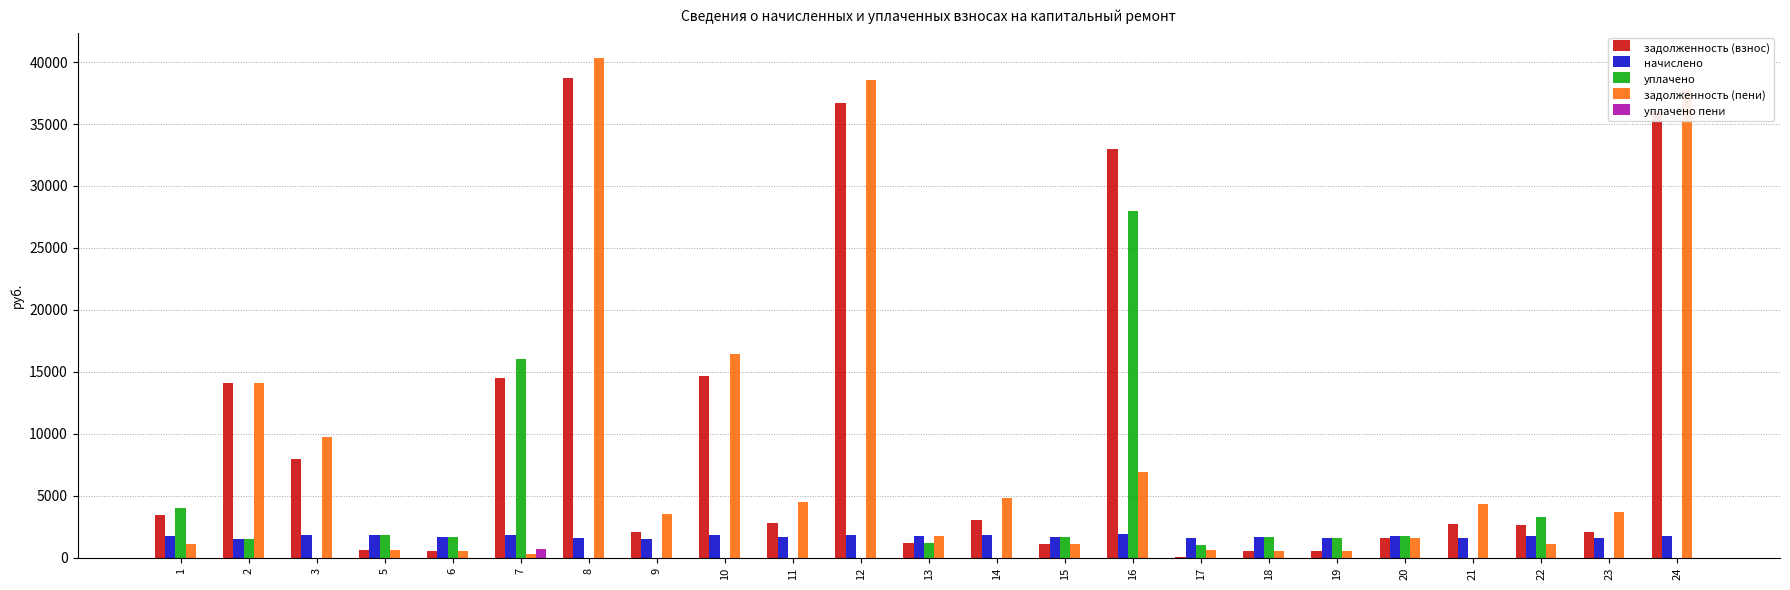

Count the number of categories in the chart.

23